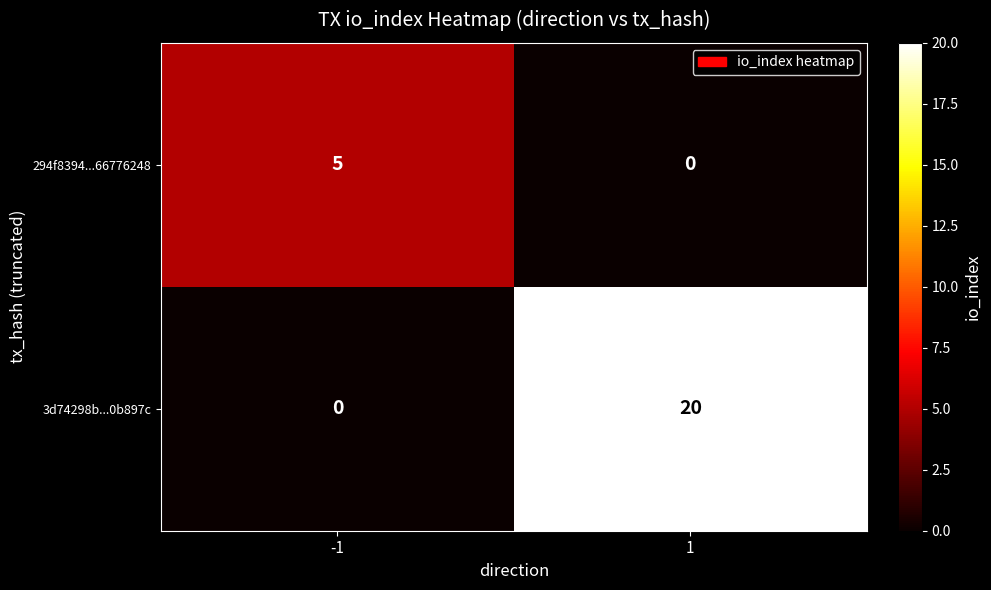

Reading left to right, list all the values displayed in this chart.

294f8394...66776248: -1=5	1=0
3d74298b...0b897c: -1=0	1=20